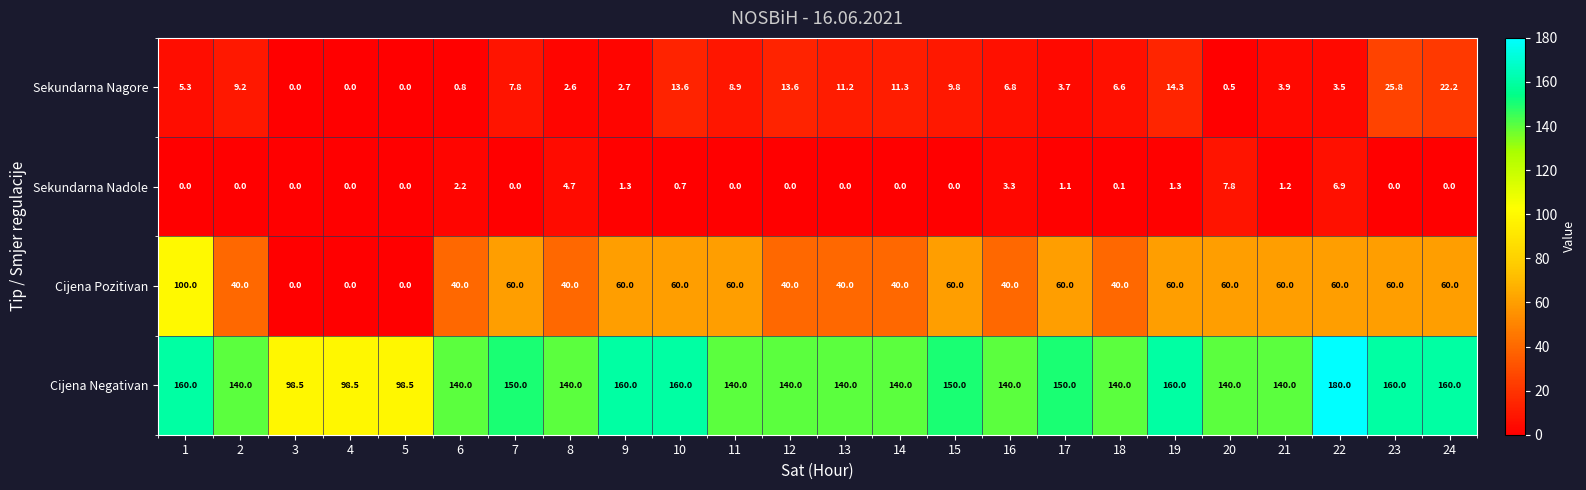

Between 18 and 22, which series saw the biggest shift?

Cijena Negativan